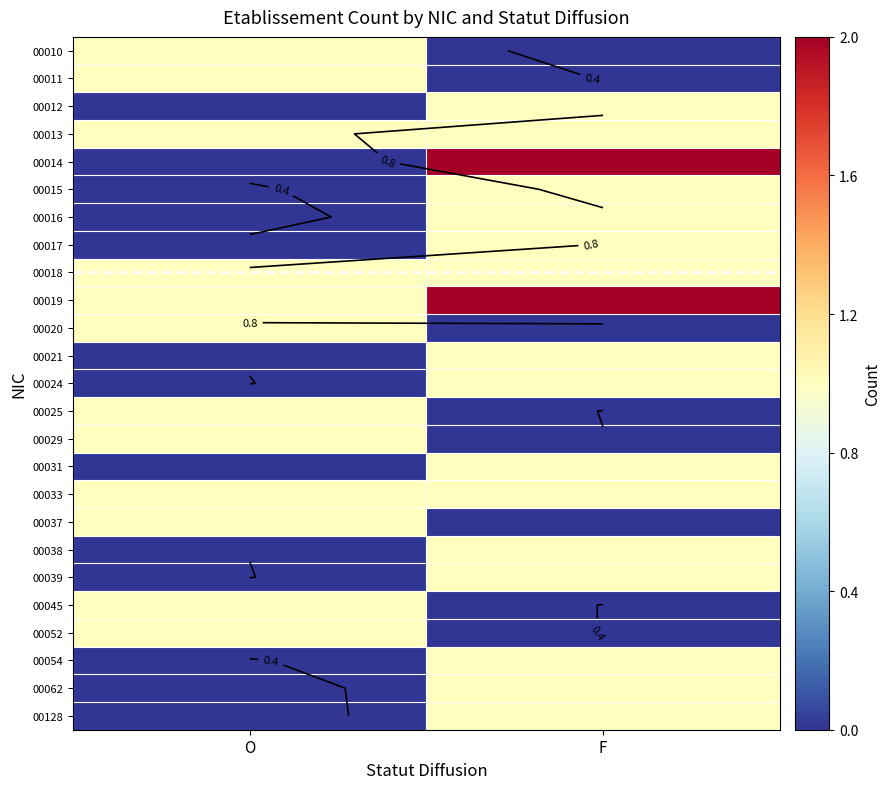

Rank the categories by 00033 value from highest to lowest.

O, F